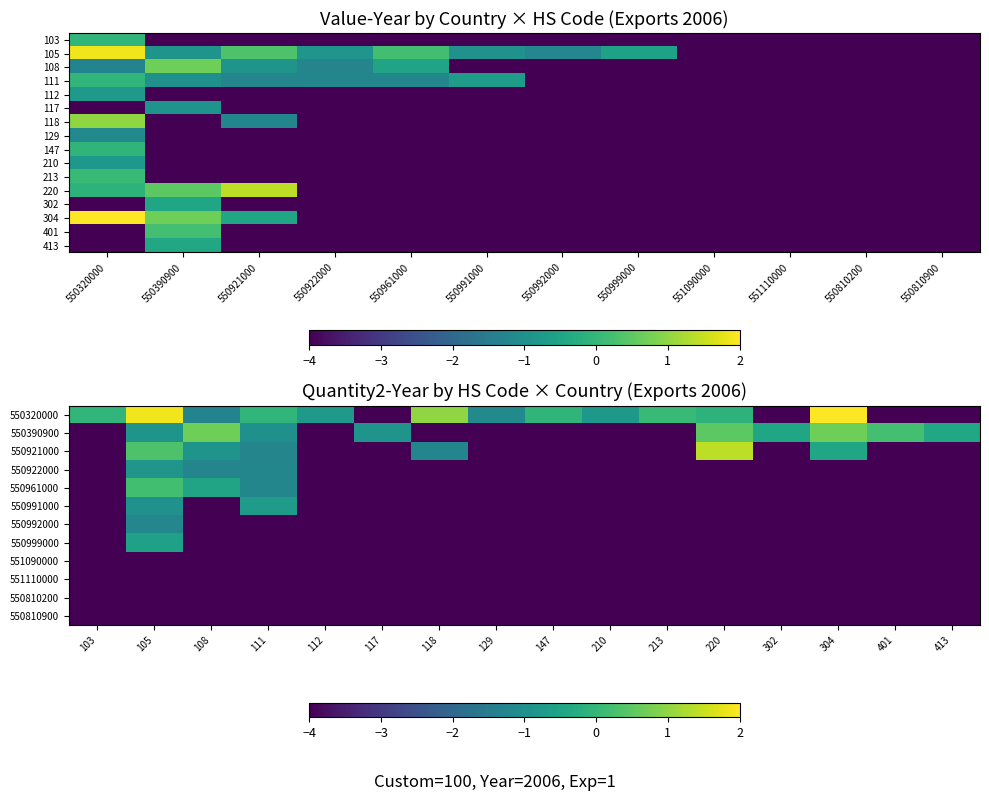

True or false: 117 has a value of -4.0 at 550961000.

True